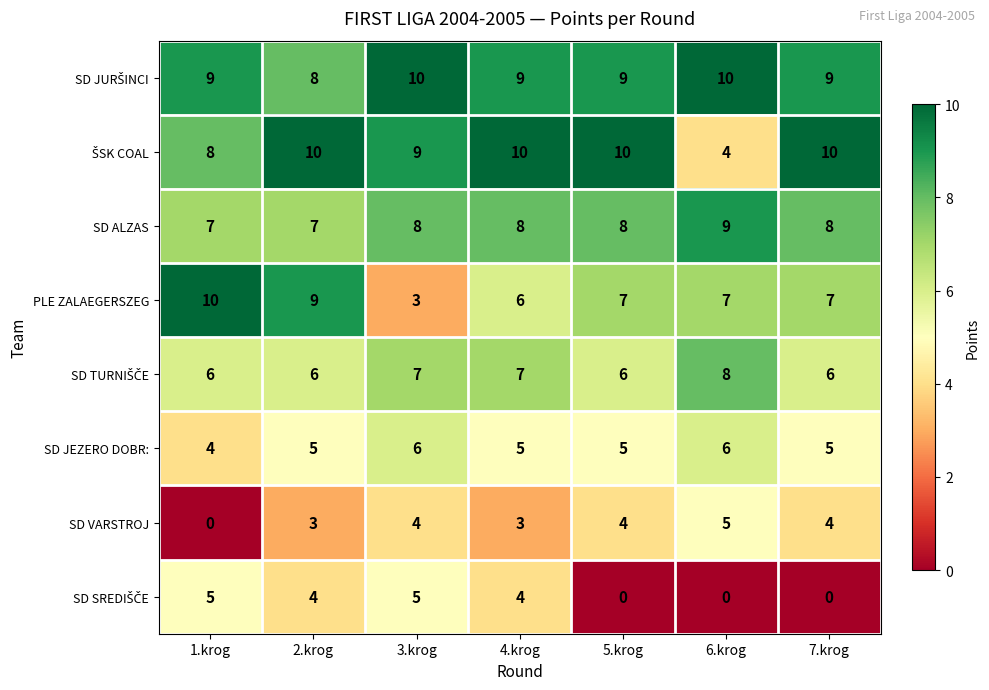

How many data points does each series have?

7